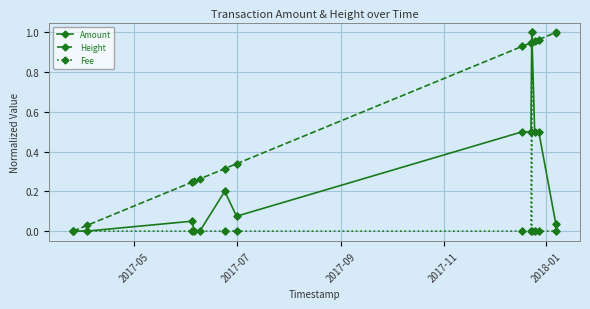

Which series has the largest total across all categories?

Height